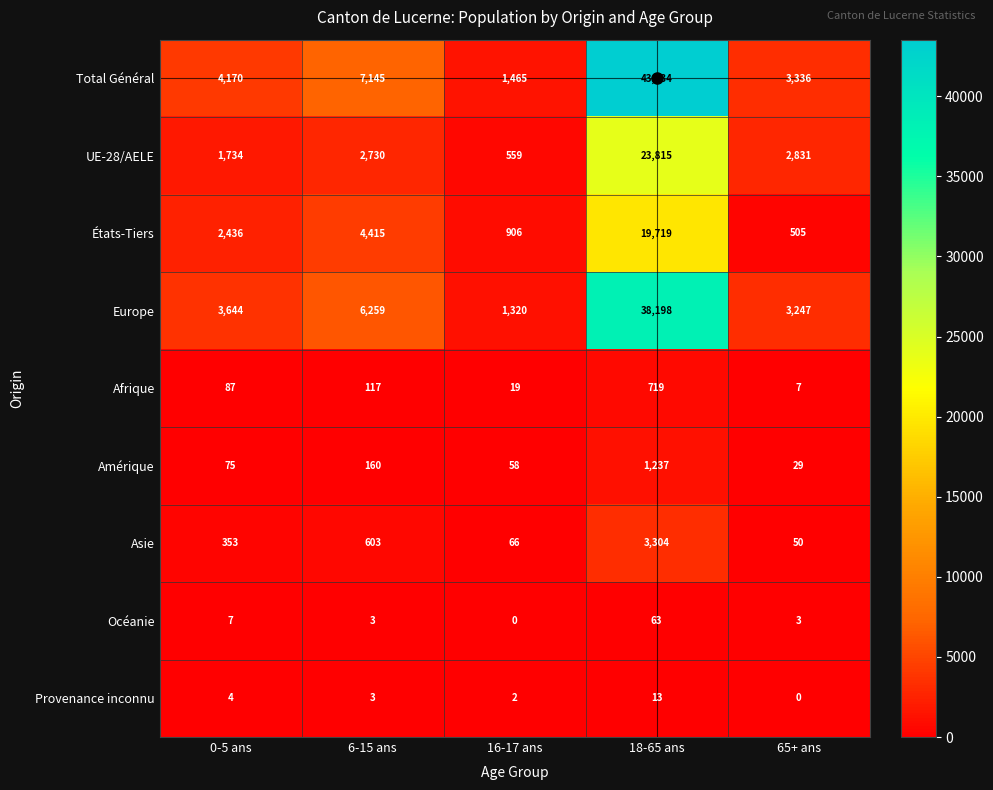

What is the difference between the highest and lowest values at 65+ ans?

3336